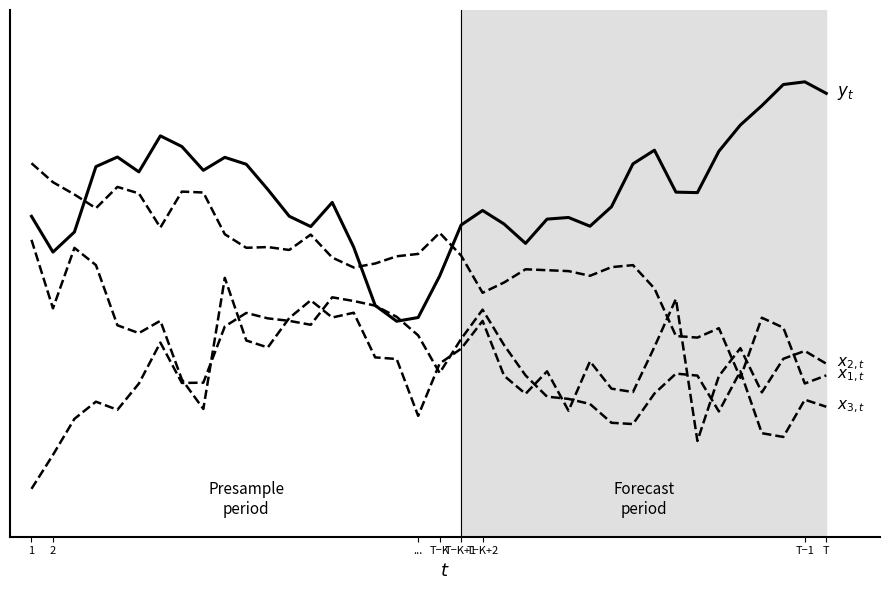

Does the chart display data point markers on the line(s)?

No